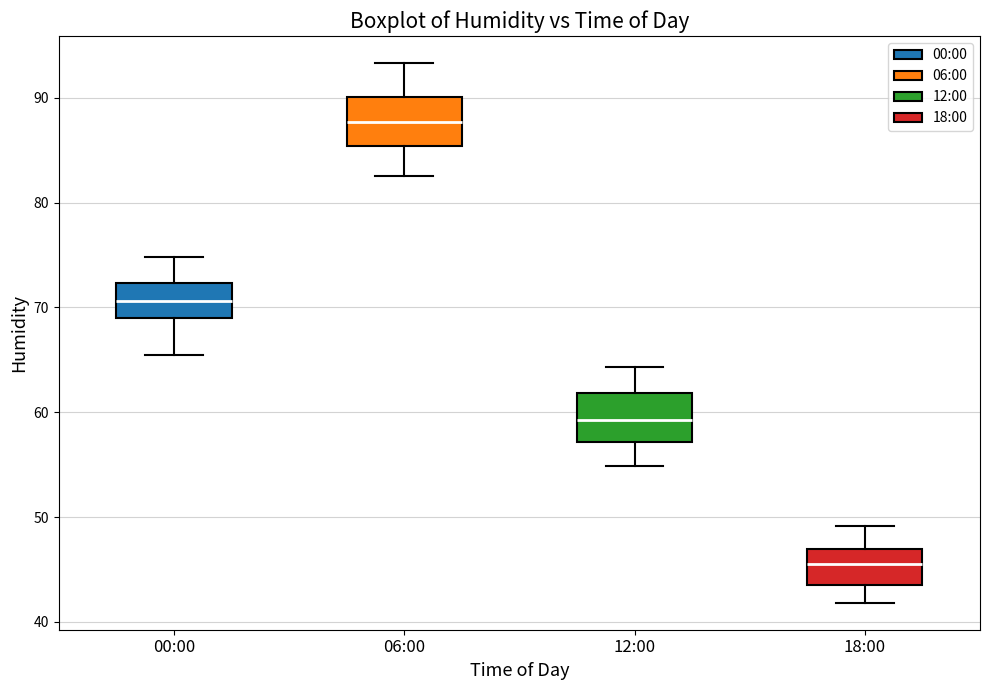

Reading left to right, transcribe this box plot: for each box, give where its median line is, the range the box spans, and where its two whiskers end, as read against the y-axis. The values are not printed on the chart, so give them approximately, as read against the axis.

00:00: median 71, box 69 to 72, whiskers 66 to 75
06:00: median 88, box 85 to 90, whiskers 83 to 93
12:00: median 59, box 57 to 62, whiskers 55 to 64
18:00: median 46, box 44 to 47, whiskers 42 to 49